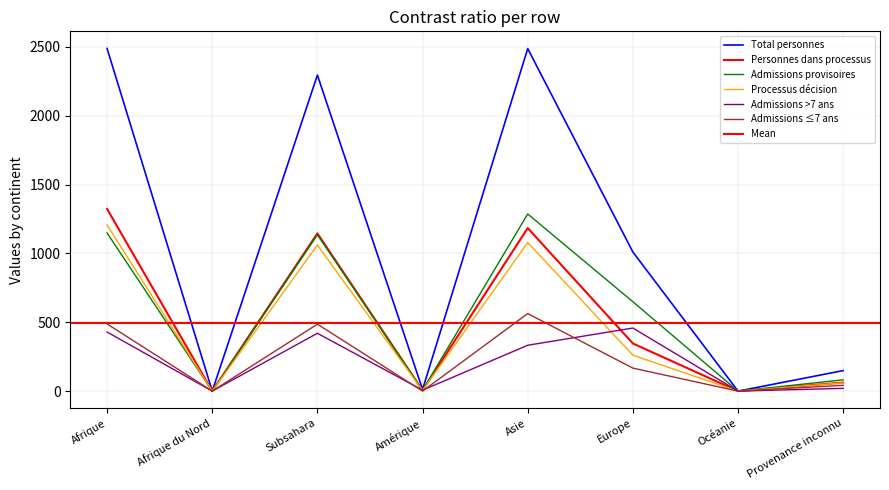

The value of Processus décision at Europe is 458. True or false?

False